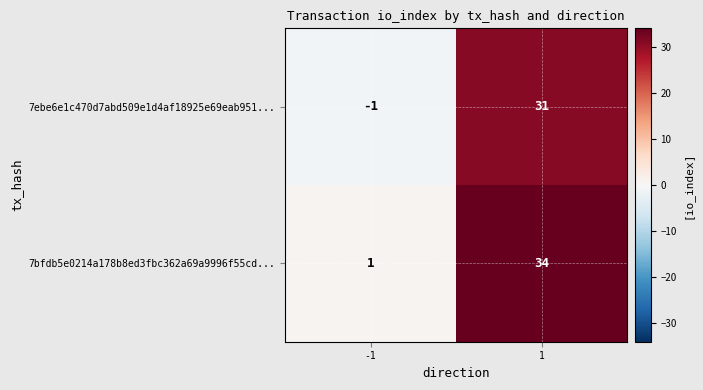

The 7bfdb5e0214a178b8ed3fbc362a69a9996f55cd... series shows 52 at 1. True or false?

False